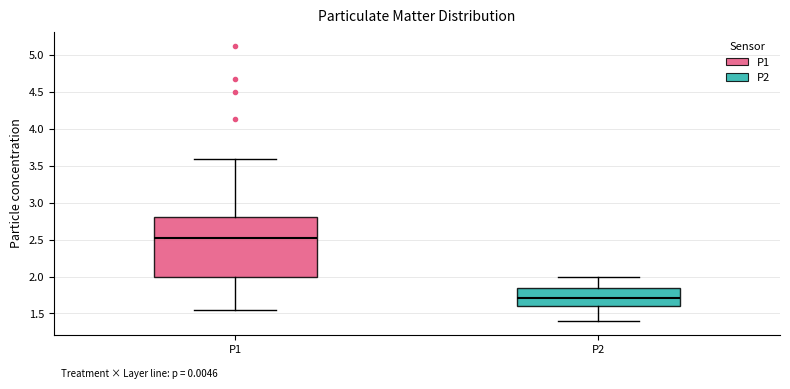

Which box has the highest median line?

P1